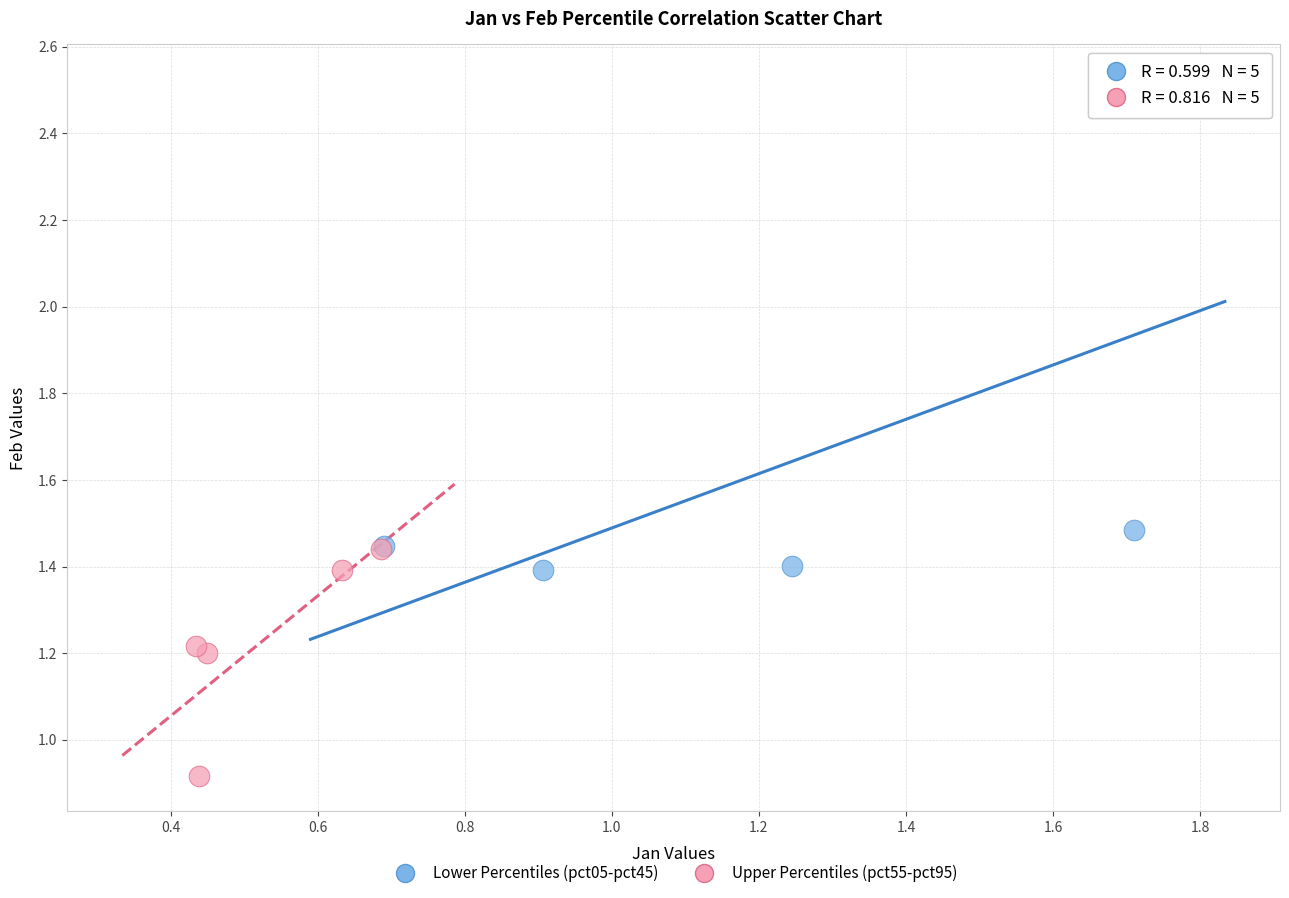

Which series has the widest spread of Y values?

Lower Percentiles (pct05-pct45)